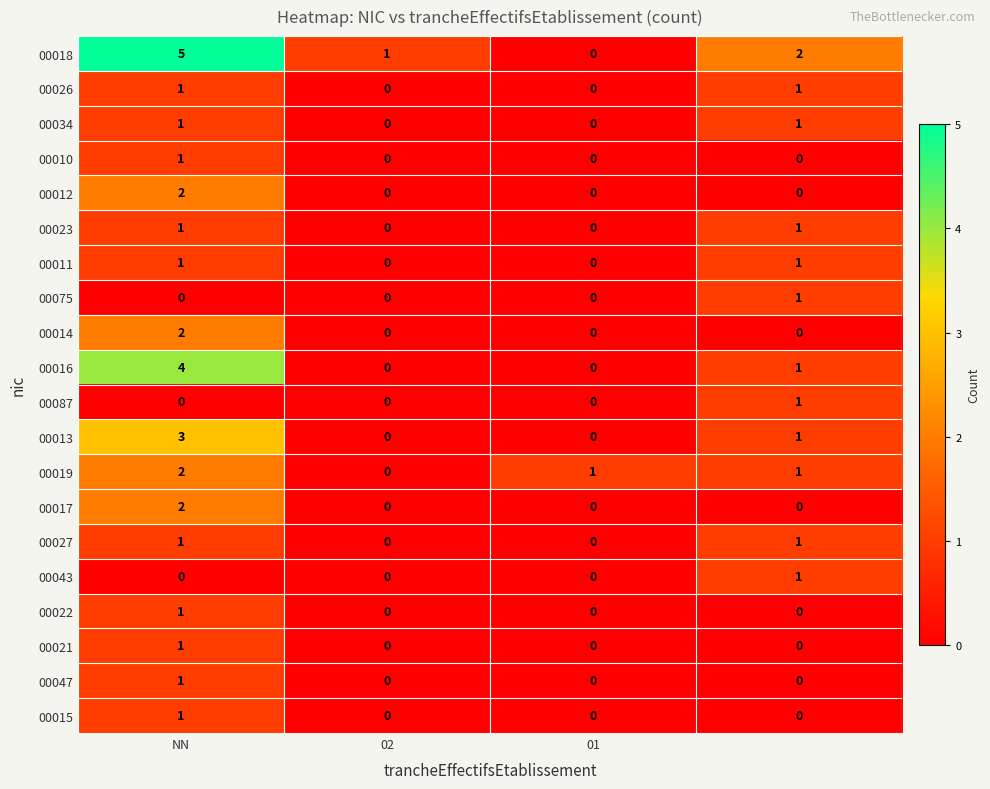

How many values in the 00027 series are below 1?

2